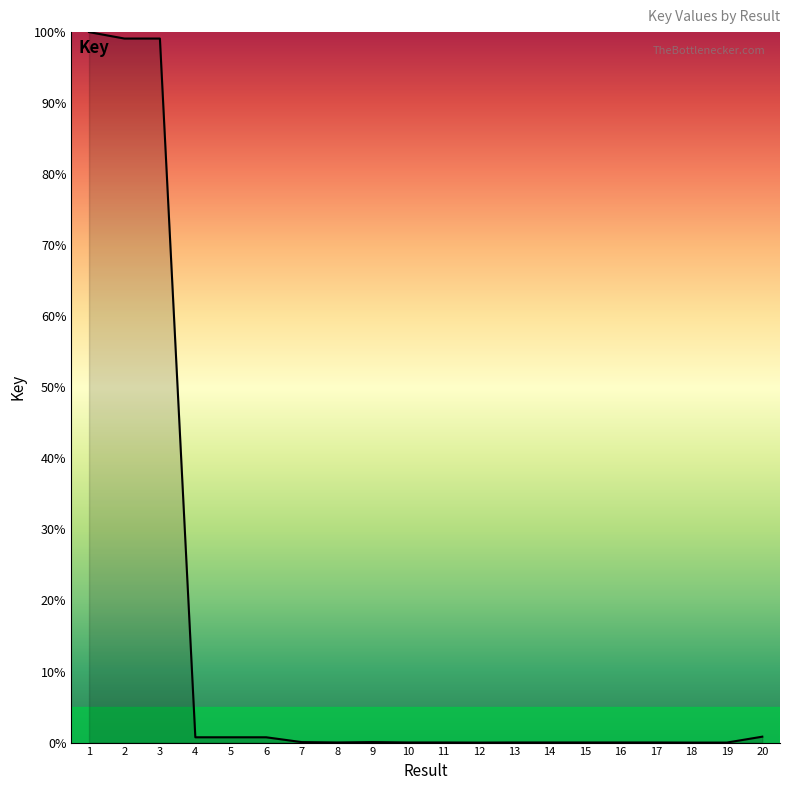

The value at 3 is 56.4. True or false?

False